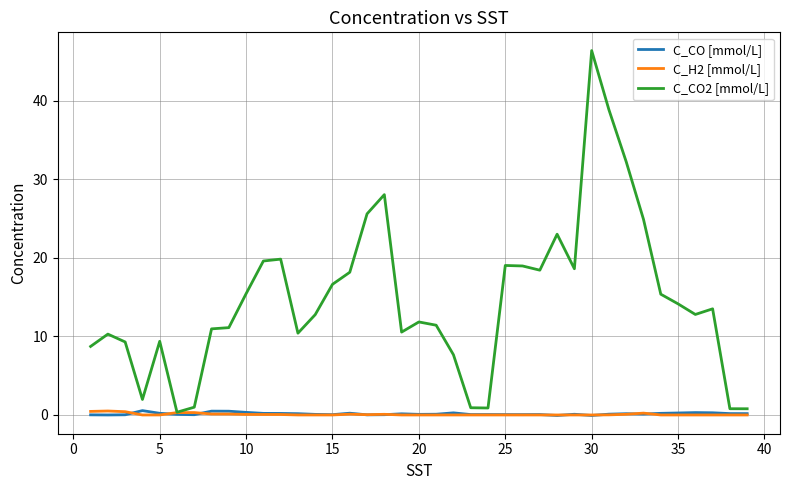

Which series has the largest range (max minus min)?

C_CO2 [mmol/L]